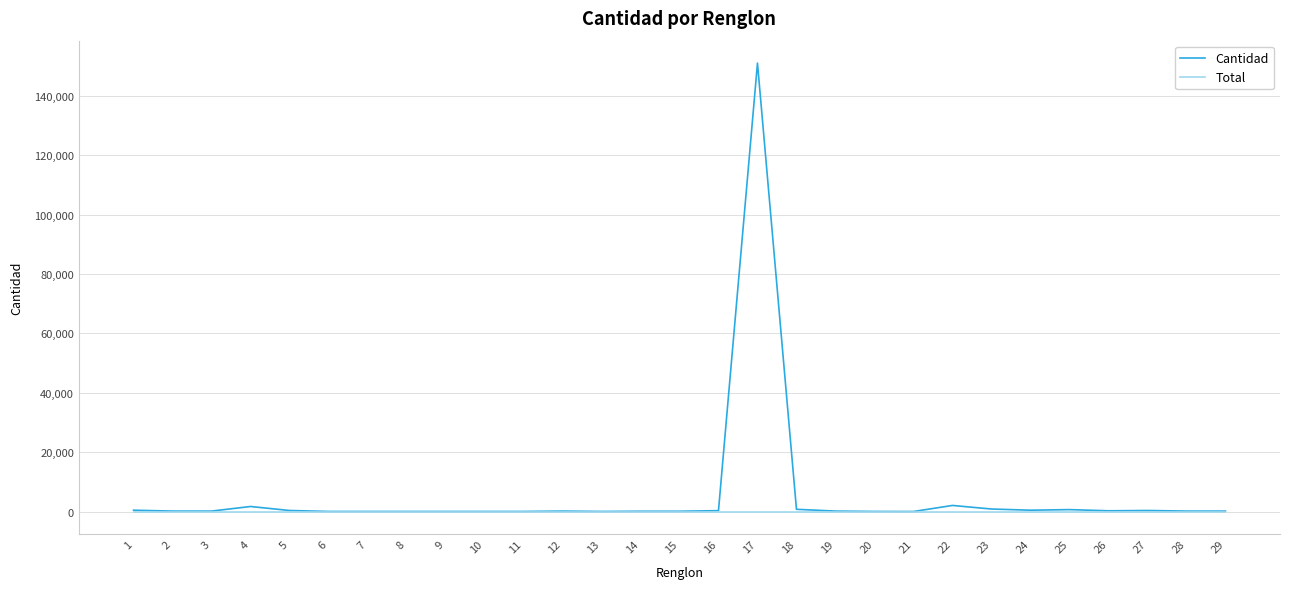

Which series has the widest spread of values?

Cantidad